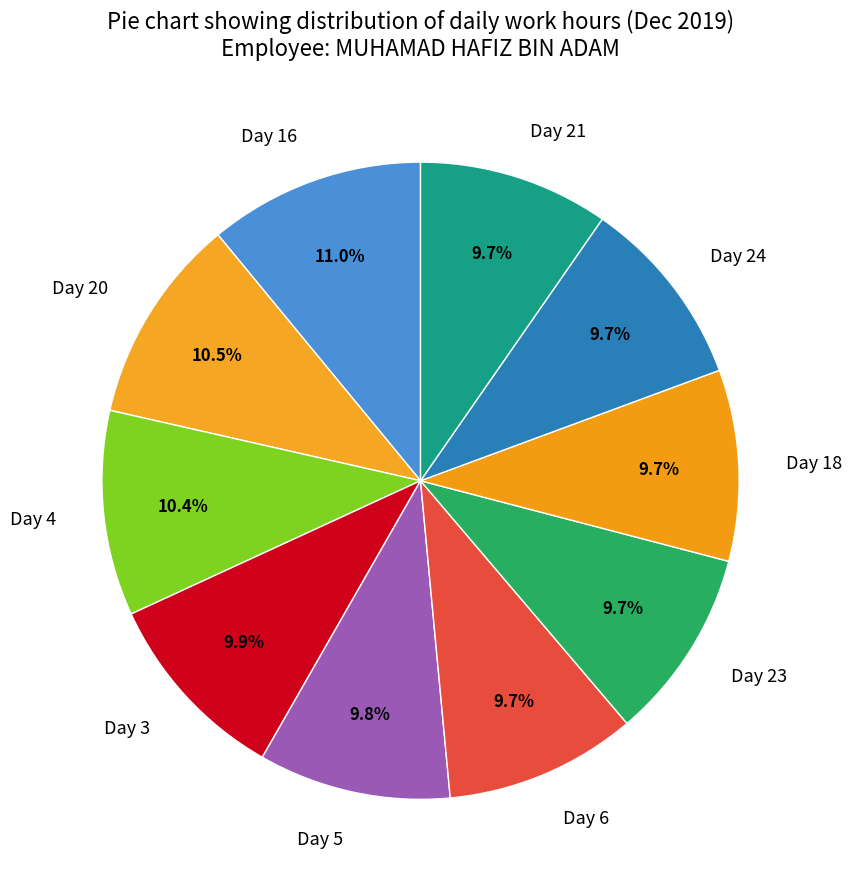

Approximately how many times larger is the value at Day 5 compared to Day 21?

1.0